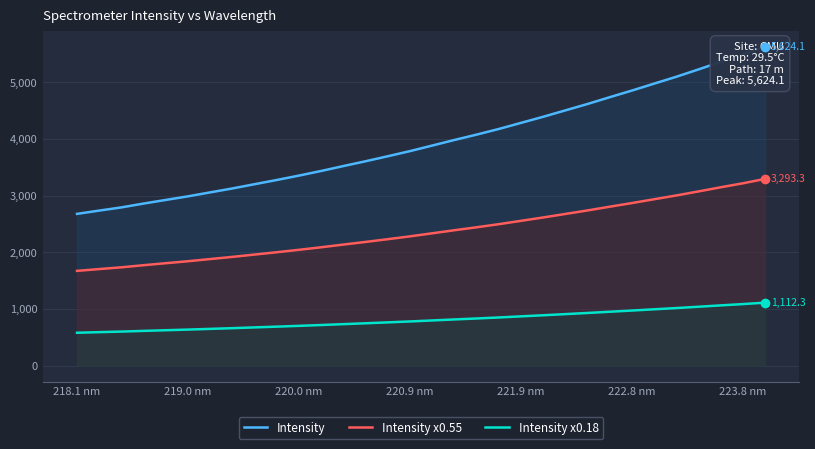

True or false: Intensity and Intensity x0.55 intersect in this chart.

False